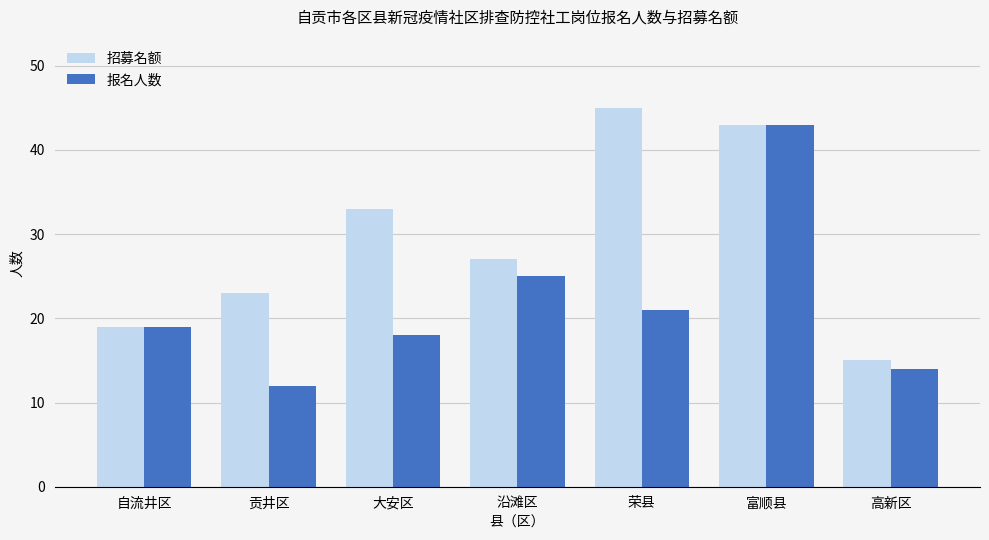

What is the highest value of the 招募名额 series?

45